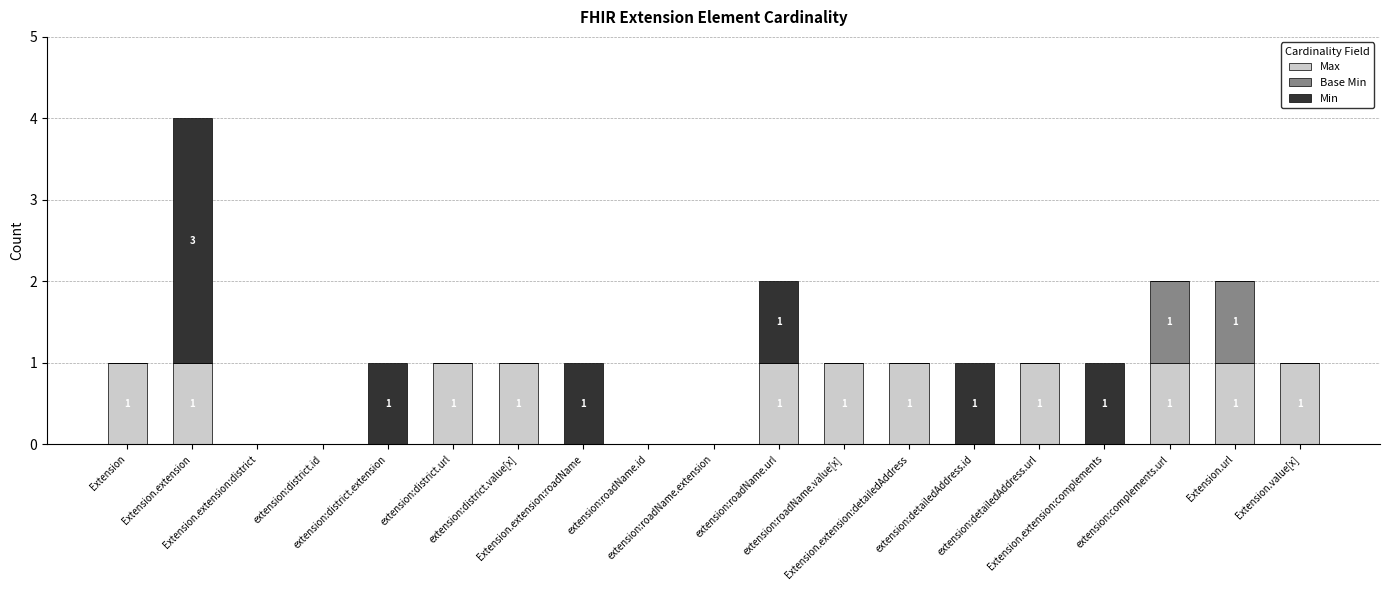

How many data points does each series have?

19